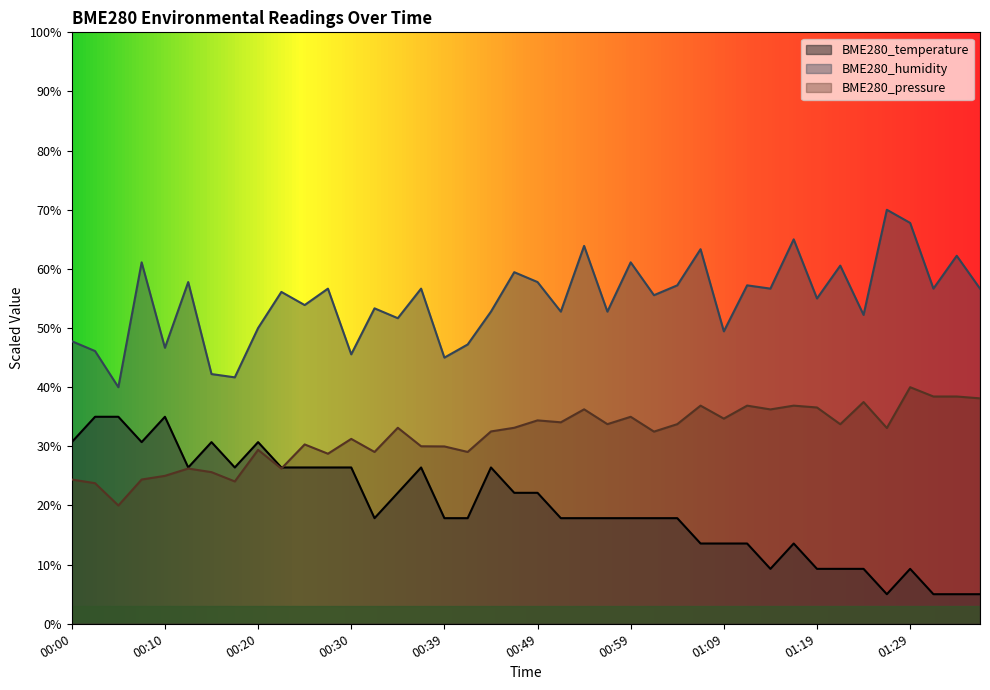

What position from the right is 01:19?

8